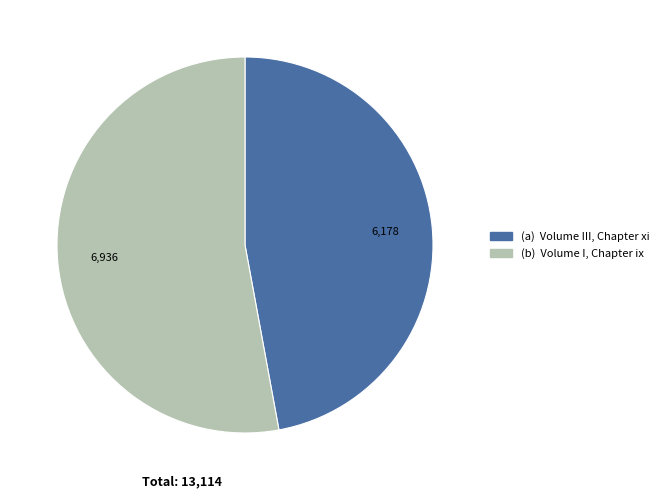

Does any single category account for the majority?

Yes